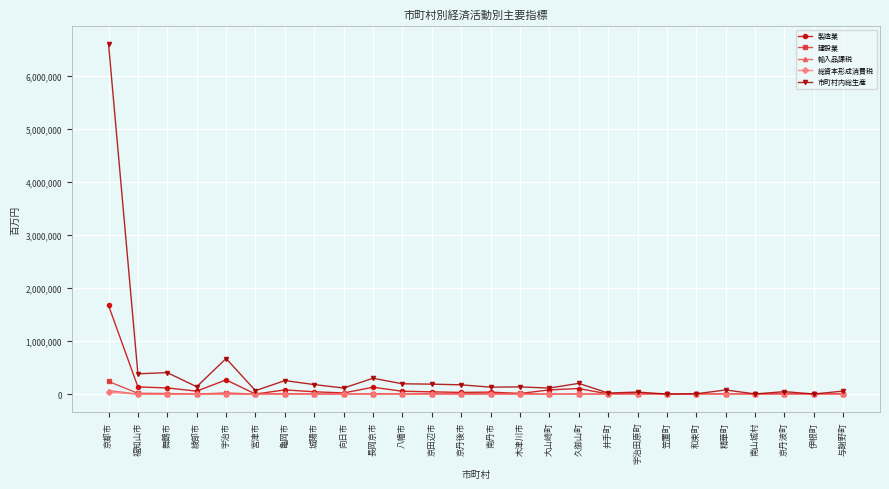

What is the difference between the second highest and second lowest values in the 建設業 series?

24900